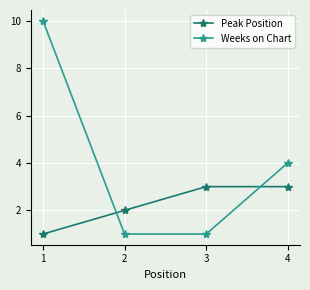

Does the chart display data point markers on the line(s)?

Yes